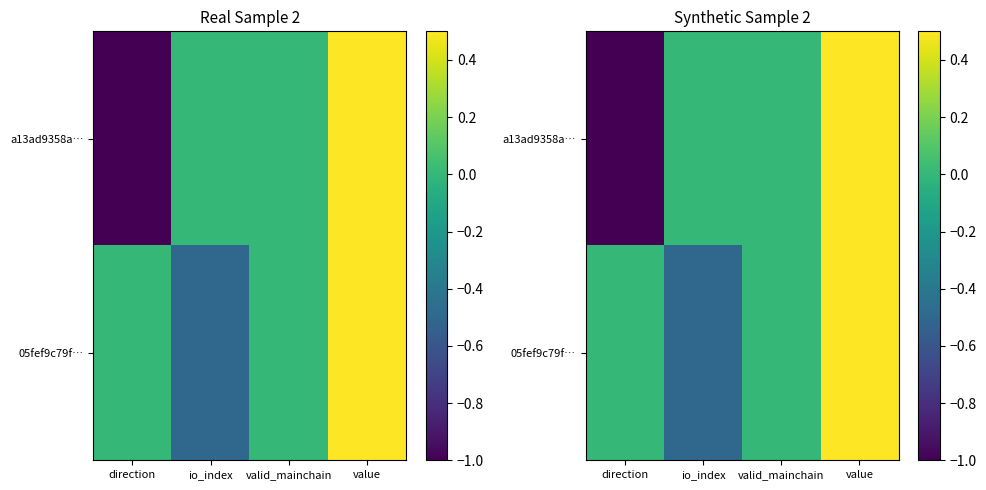

At which label does 05fef9c79f… first exceed 0?

value